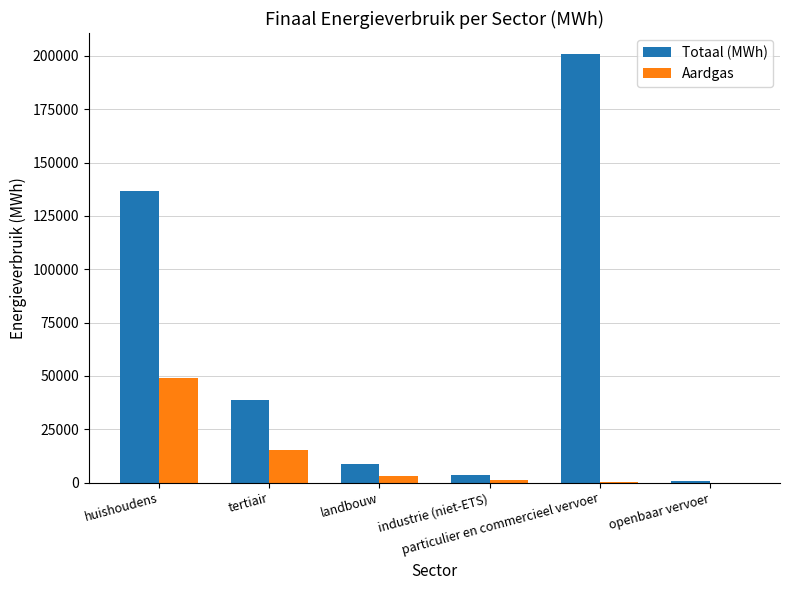

What is the sum of all Aardgas values?

69342.8